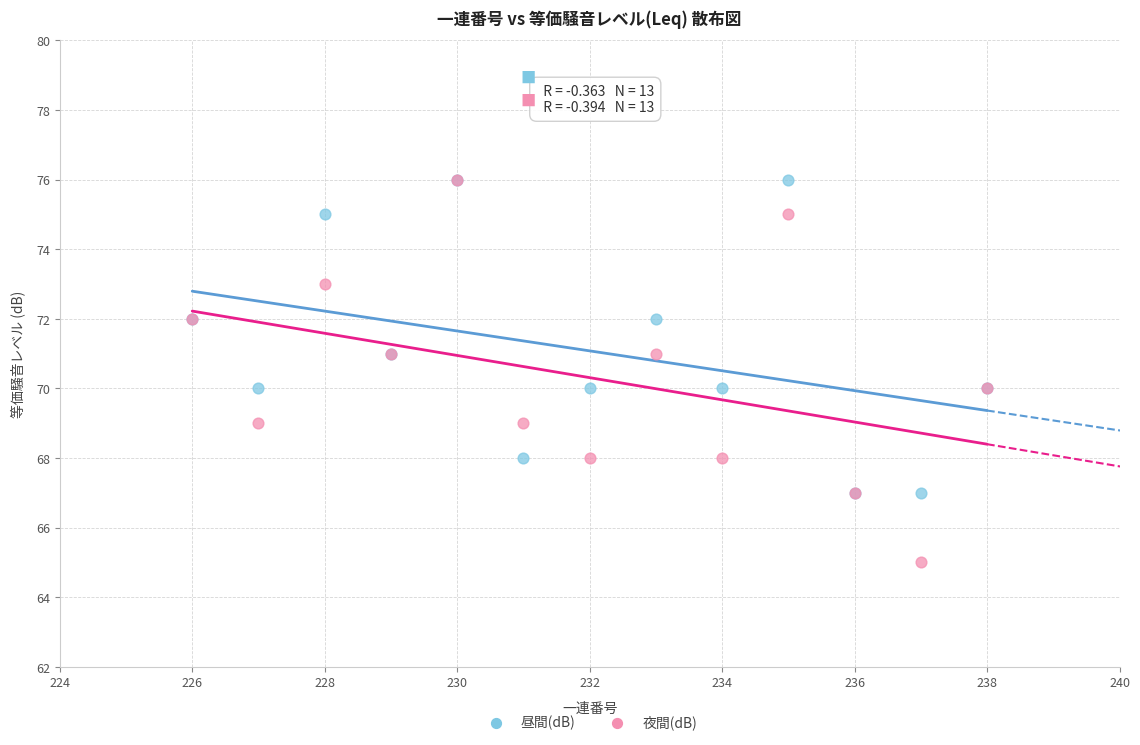

What are all the series names shown in the legend?

昼間(dB), 夜間(dB)